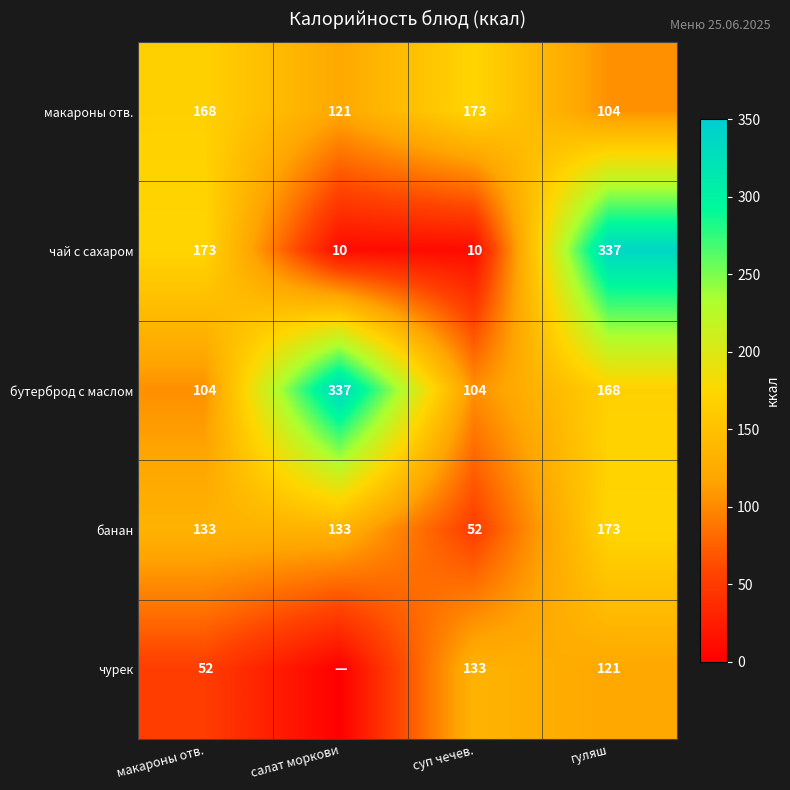

What is the difference between the second highest and second lowest values in the бутерброд с маслом series?

64